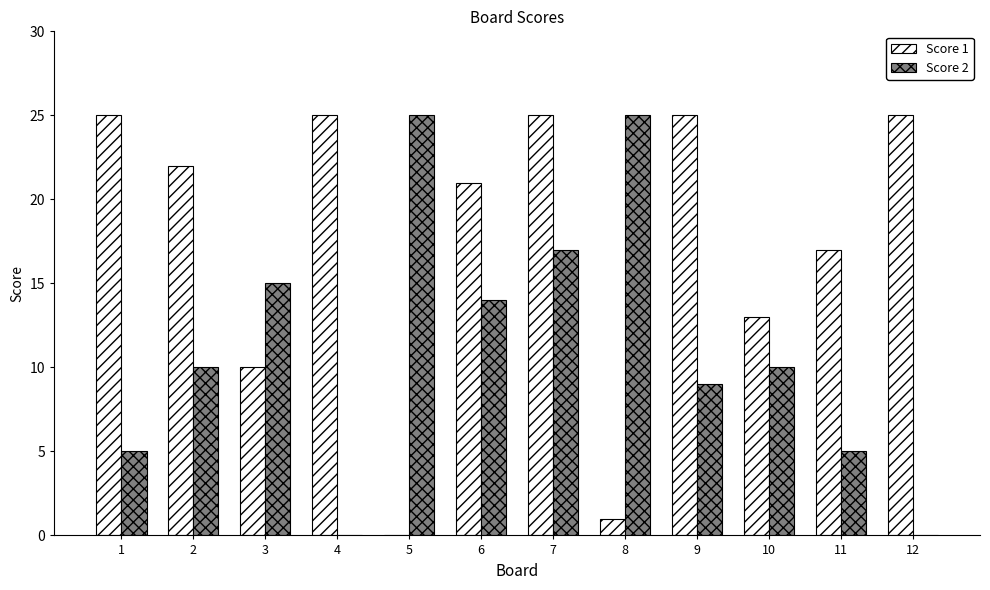

Which series has the largest total across all categories?

Score 1